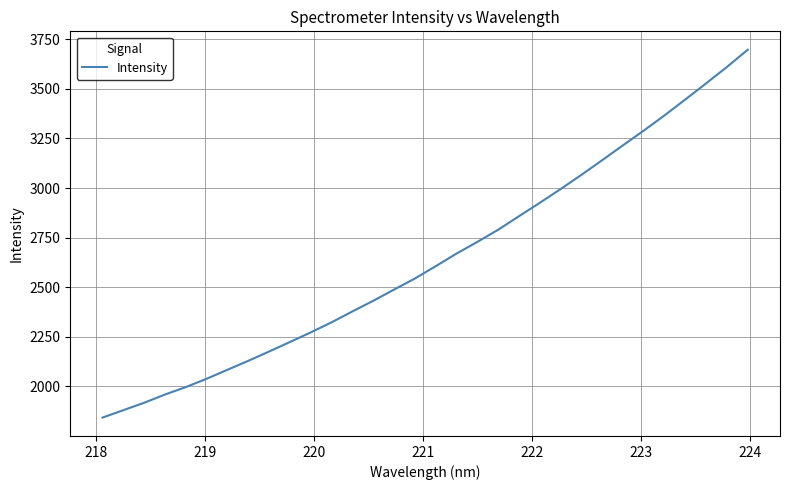

What is the sum of all values?

84622.6